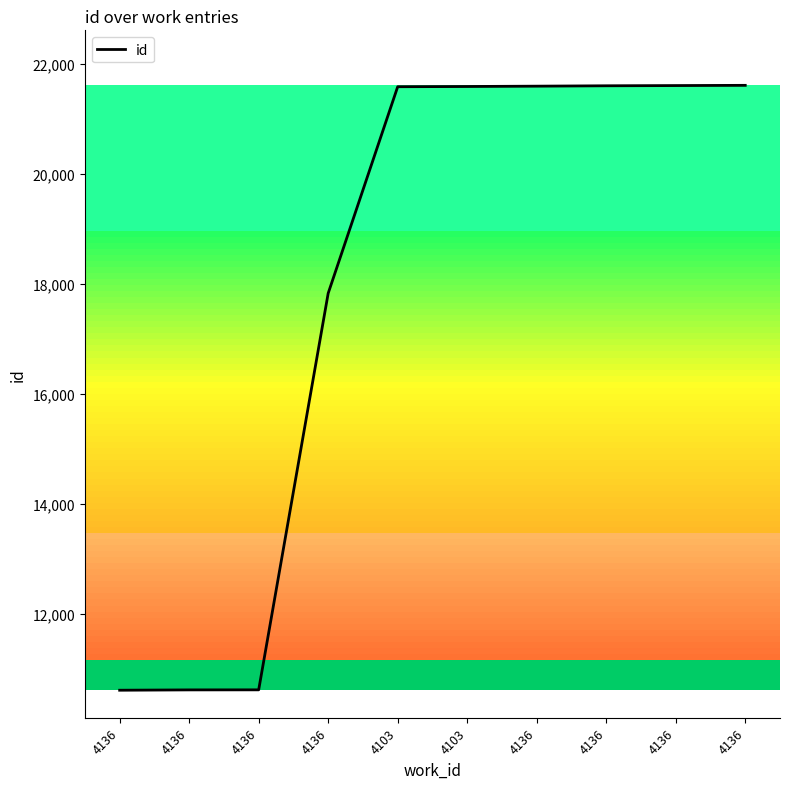

True or false: there are more than 2 points higher than both neighbors.

False